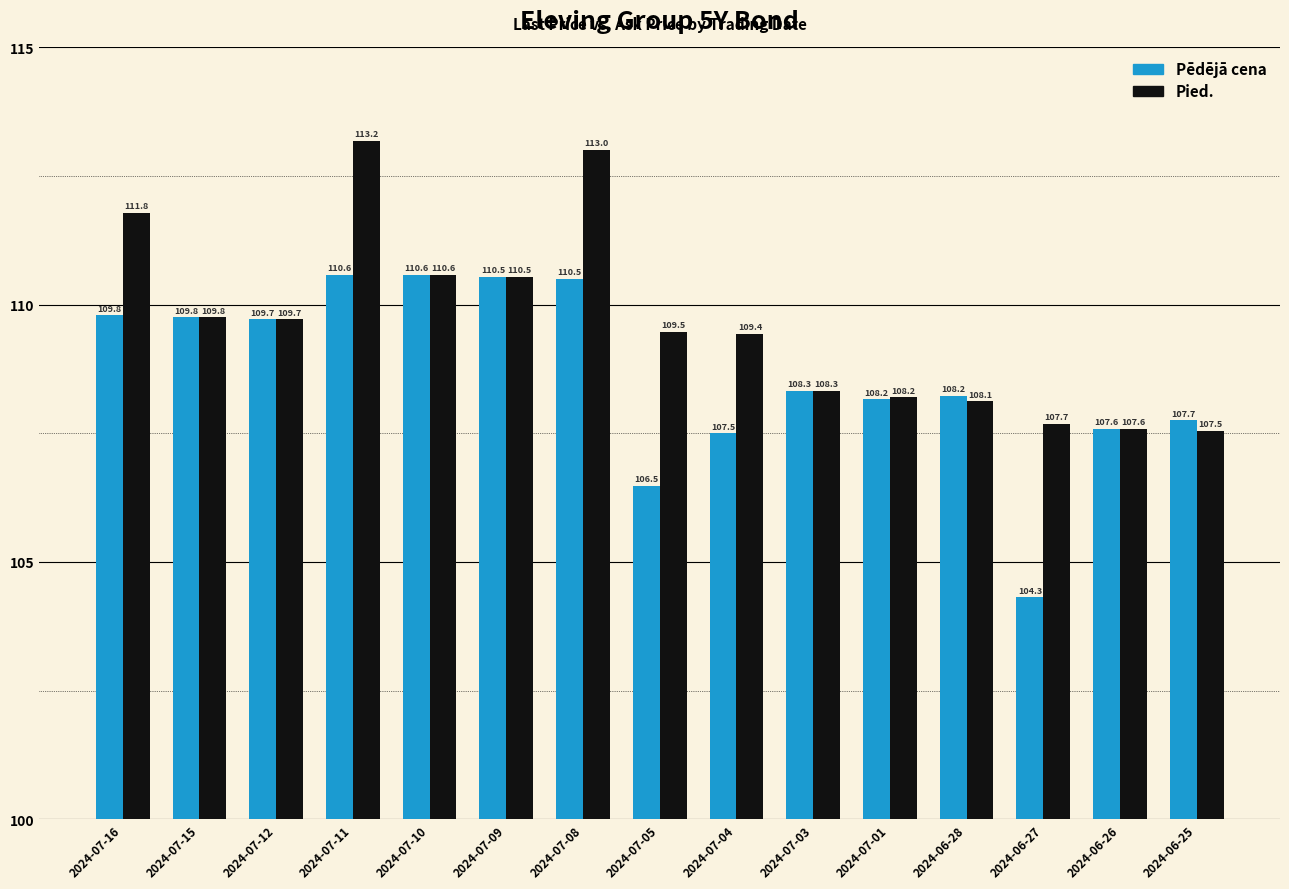

What is the average value of the Pied. series?

109.7